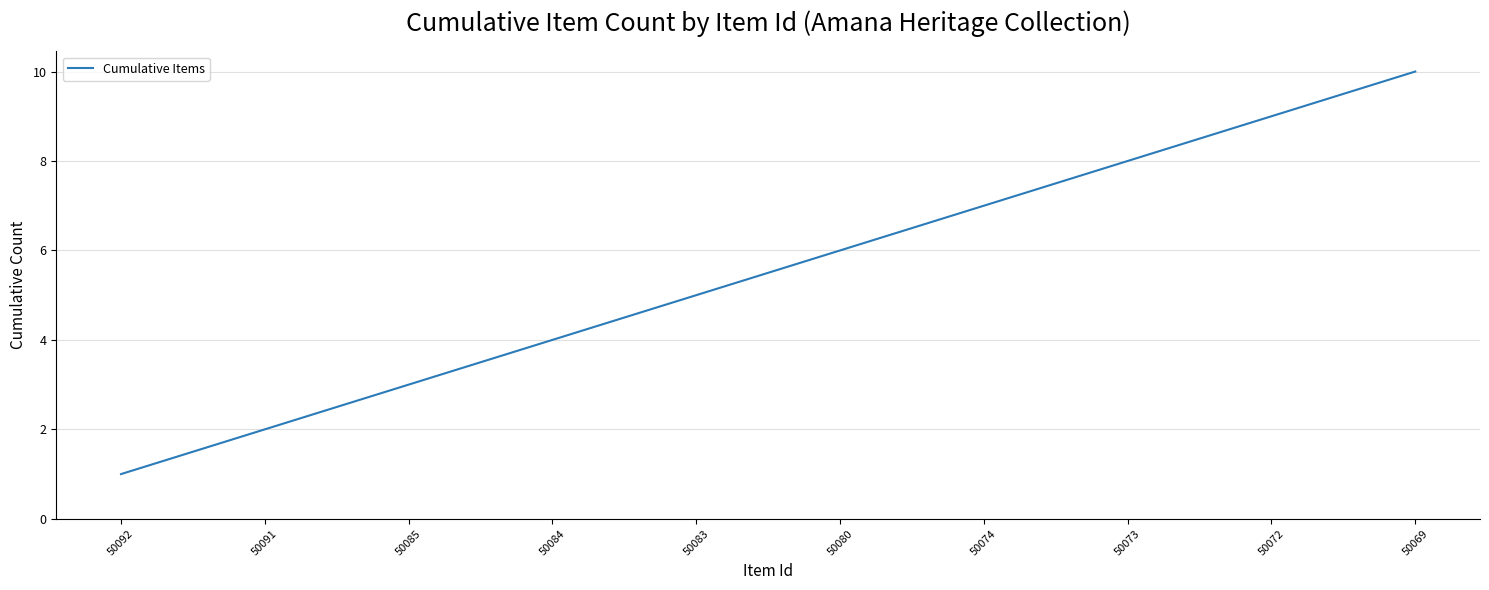

Approximately how many times larger is the value at 50091 compared to 50083?

0.4